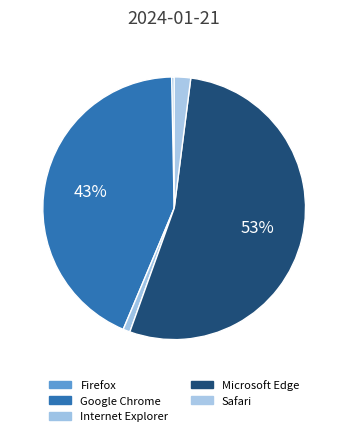

Combined, what portion of the pie is Firefox and Safari?

2.3%